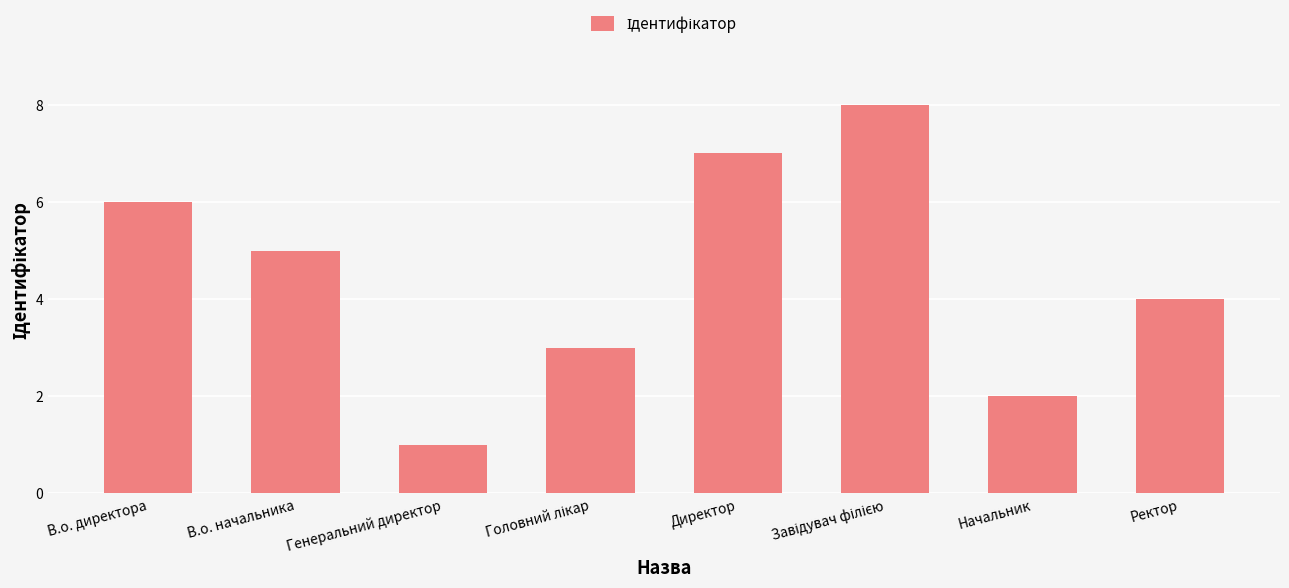

Where does the data first go above 5?

В.о. директора